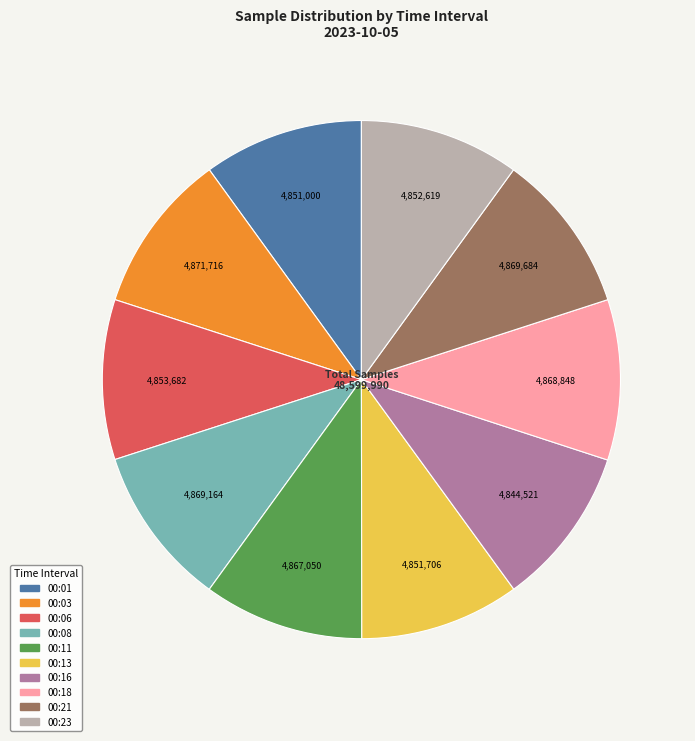

Is there any slice that represents more than half of the pie?

No